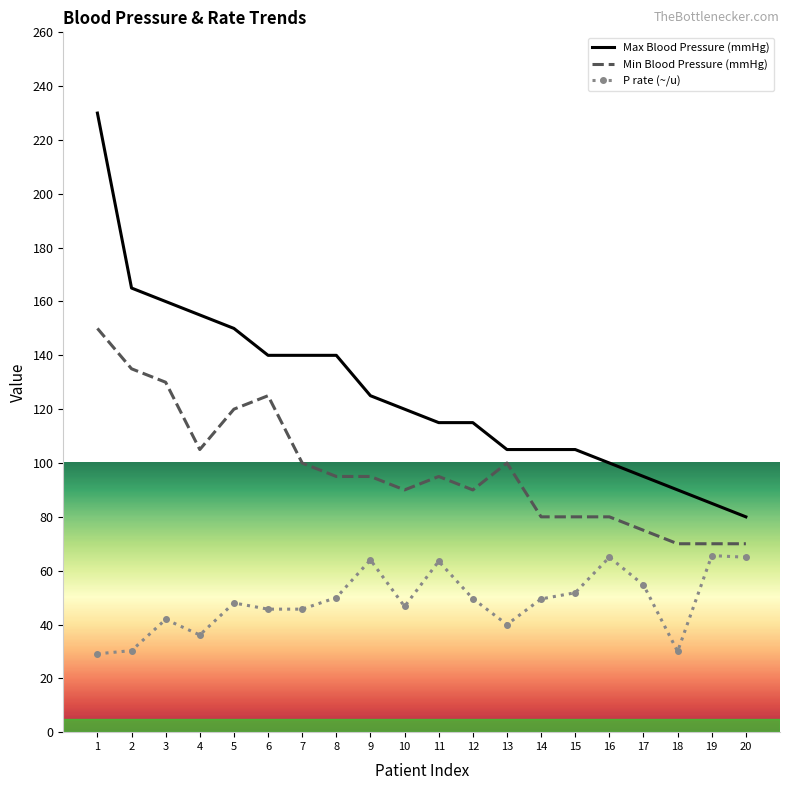

What is the sum of all Max Blood Pressure (mmHg) values?

2520.0